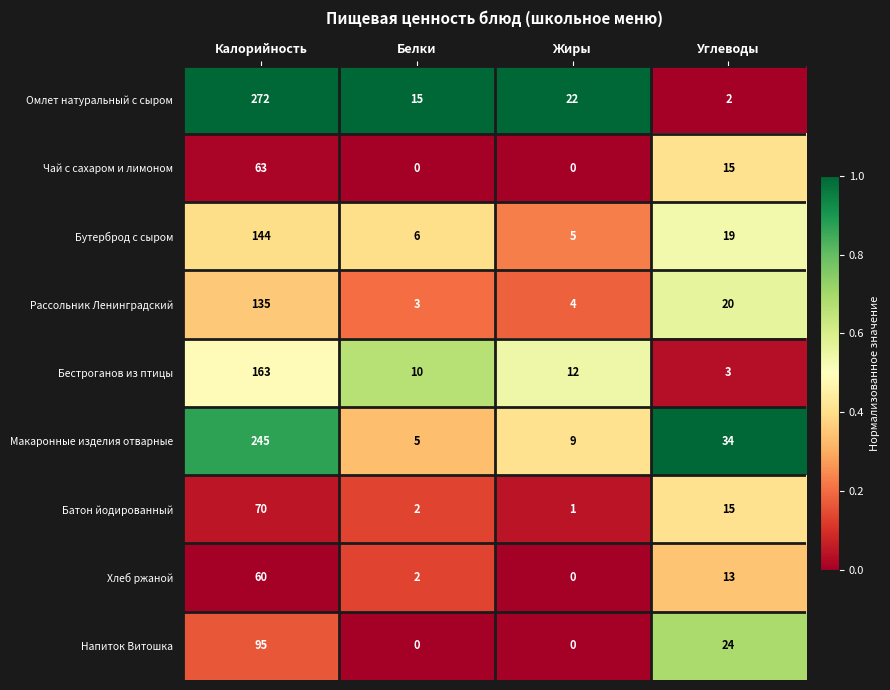

List the series in order of their peak value, highest first.

Омлет натуральный с сыром, Макаронные изделия отварные, Бестроганов из птицы, Бутерброд с сыром, Рассольник Ленинградский, Напиток Витошка, Батон йодированный, Чай с сахаром и лимоном, Хлеб ржаной